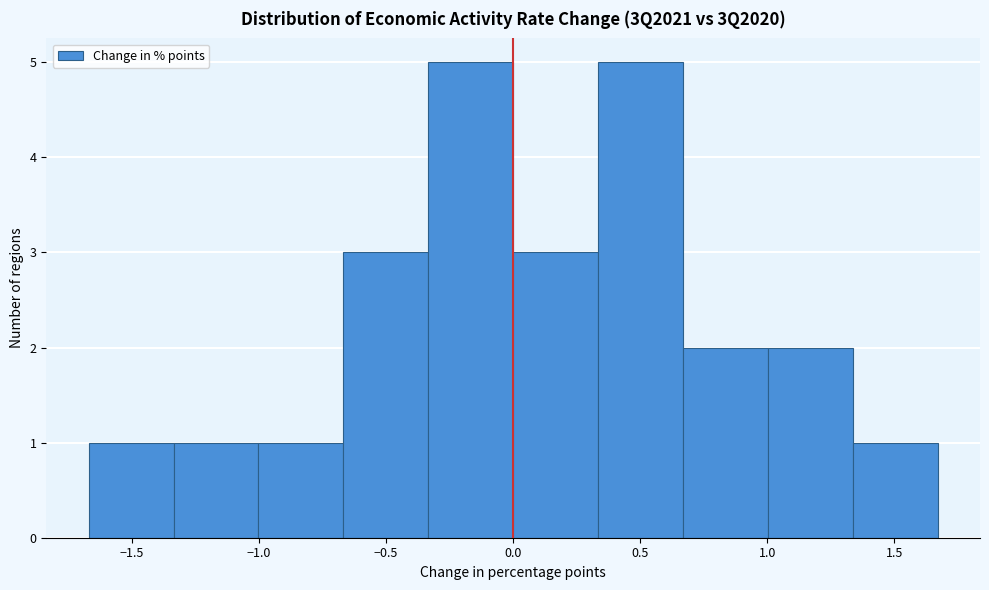

Reading left to right, list every bar in this chart as the range it spans on the x-axis followed by its height. Neither the bar edges nor the heights are printed on the chart, so give them approximately, as read against the axes.

-1.65 to -1.35: 1
-1.35 to -1.00: 1
-1.00 to -0.65: 1
-0.65 to -0.35: 3
-0.35 to 0.00: 5
0.00 to 0.35: 3
0.35 to 0.65: 5
0.65 to 1.00: 2
1.00 to 1.35: 2
1.35 to 1.65: 1